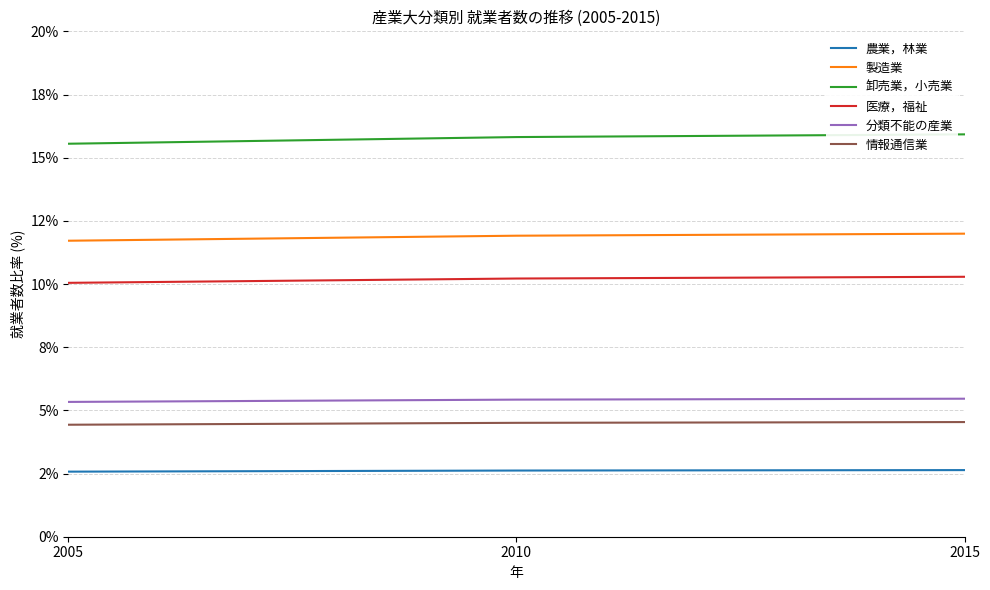

At 2005, list the series in order from smallest to largest.

農業，林業, 情報通信業, 分類不能の産業, 医療，福祉, 製造業, 卸売業，小売業